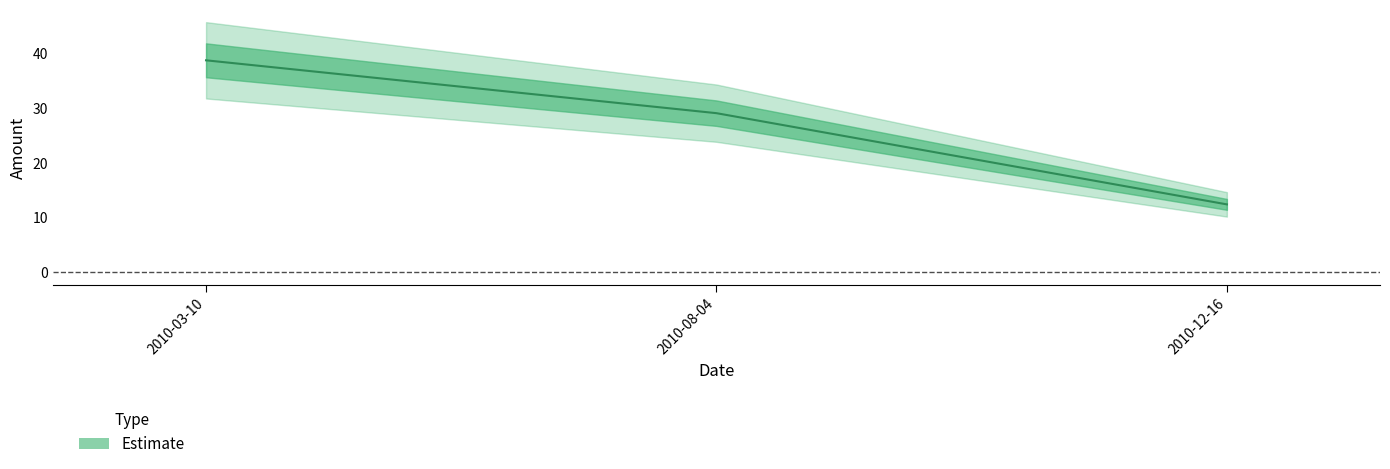

Read the value at 2010-12-16.

12.4